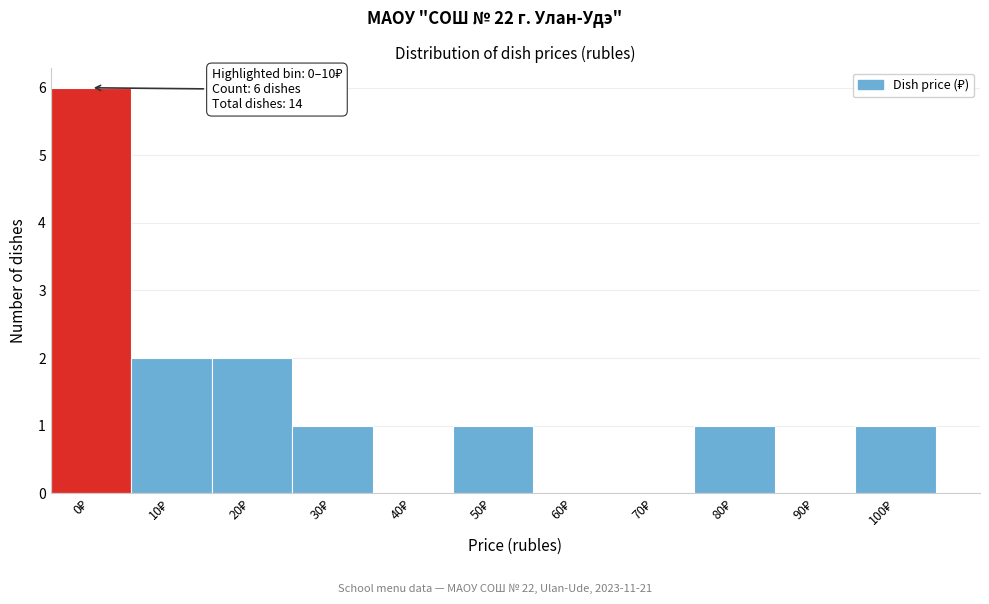

What is the sum of all values?

14